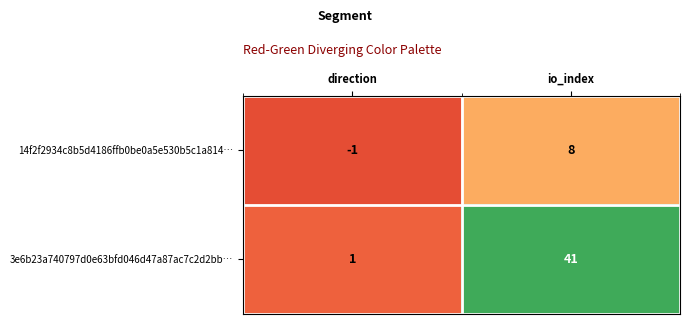

Is it true that 3e6b23a740797d0e63bfd046d47a87ac7c2d2bb… equals 27 at io_index?

False